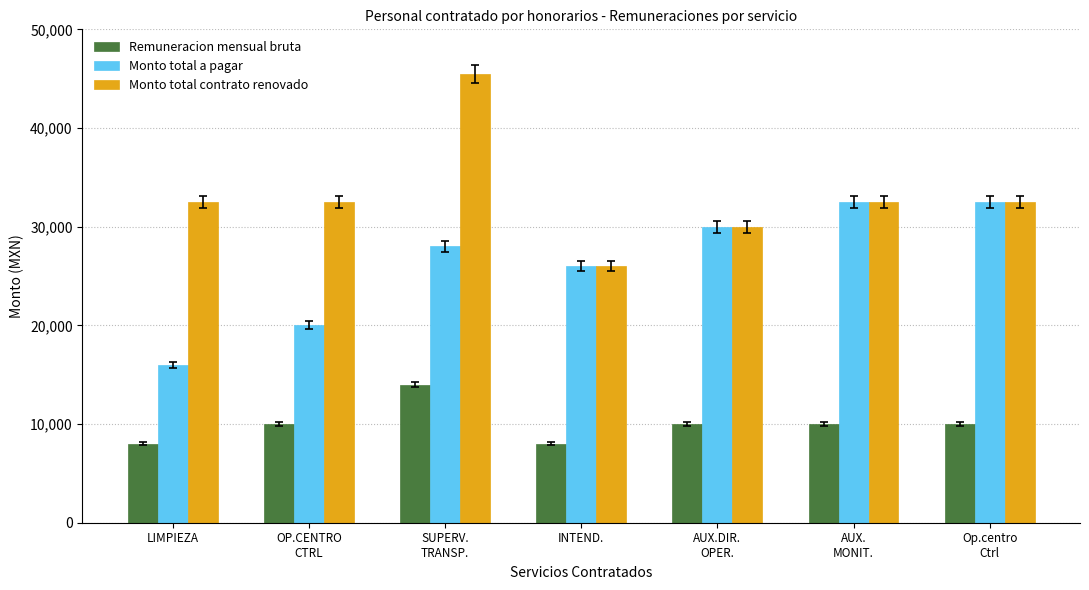

Rank the series by their average value, from highest to lowest.

Monto total contrato renovado, Monto total a pagar, Remuneracion mensual bruta